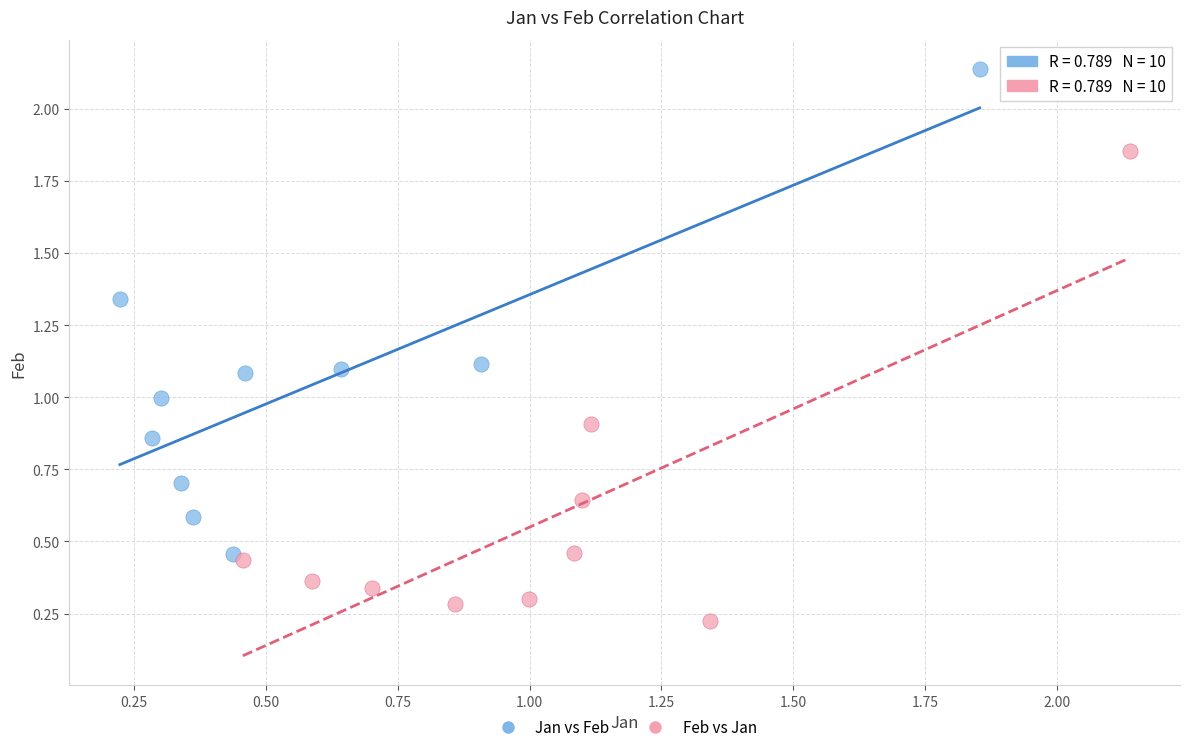

Which series contains the lowest Y value?

Feb vs Jan